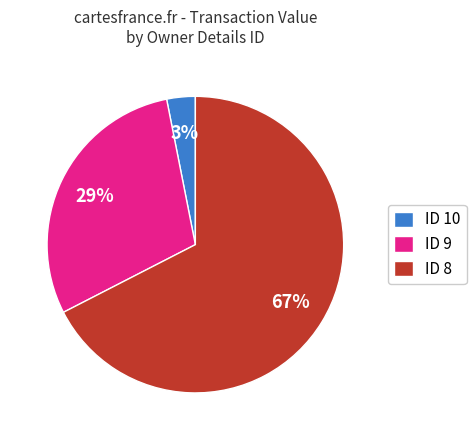

Which has a higher value, ID 9 or ID 8?

ID 8